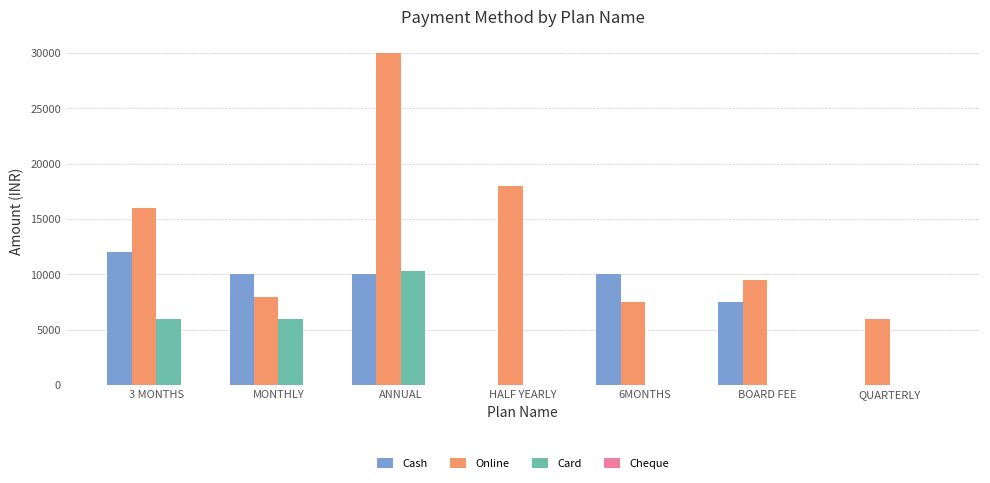

Read the Online value at QUARTERLY.

6000